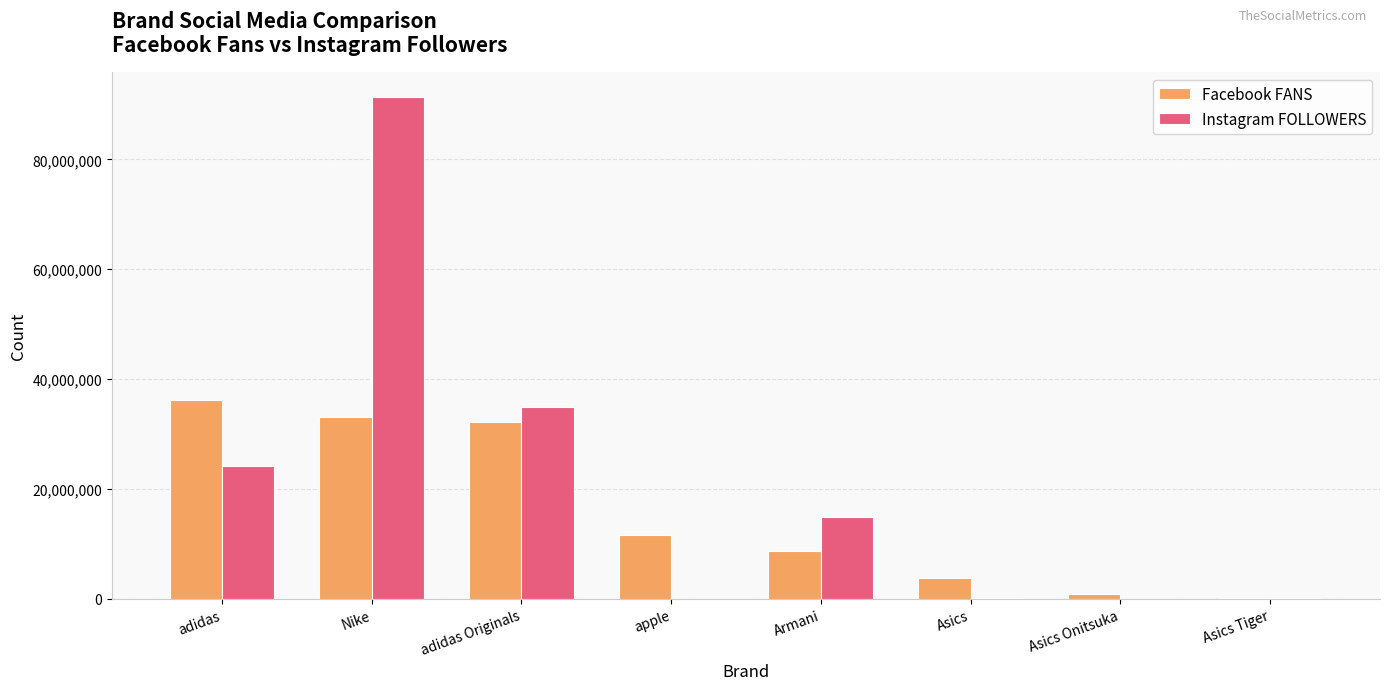

What is the maximum value shown in the chart?

91286760